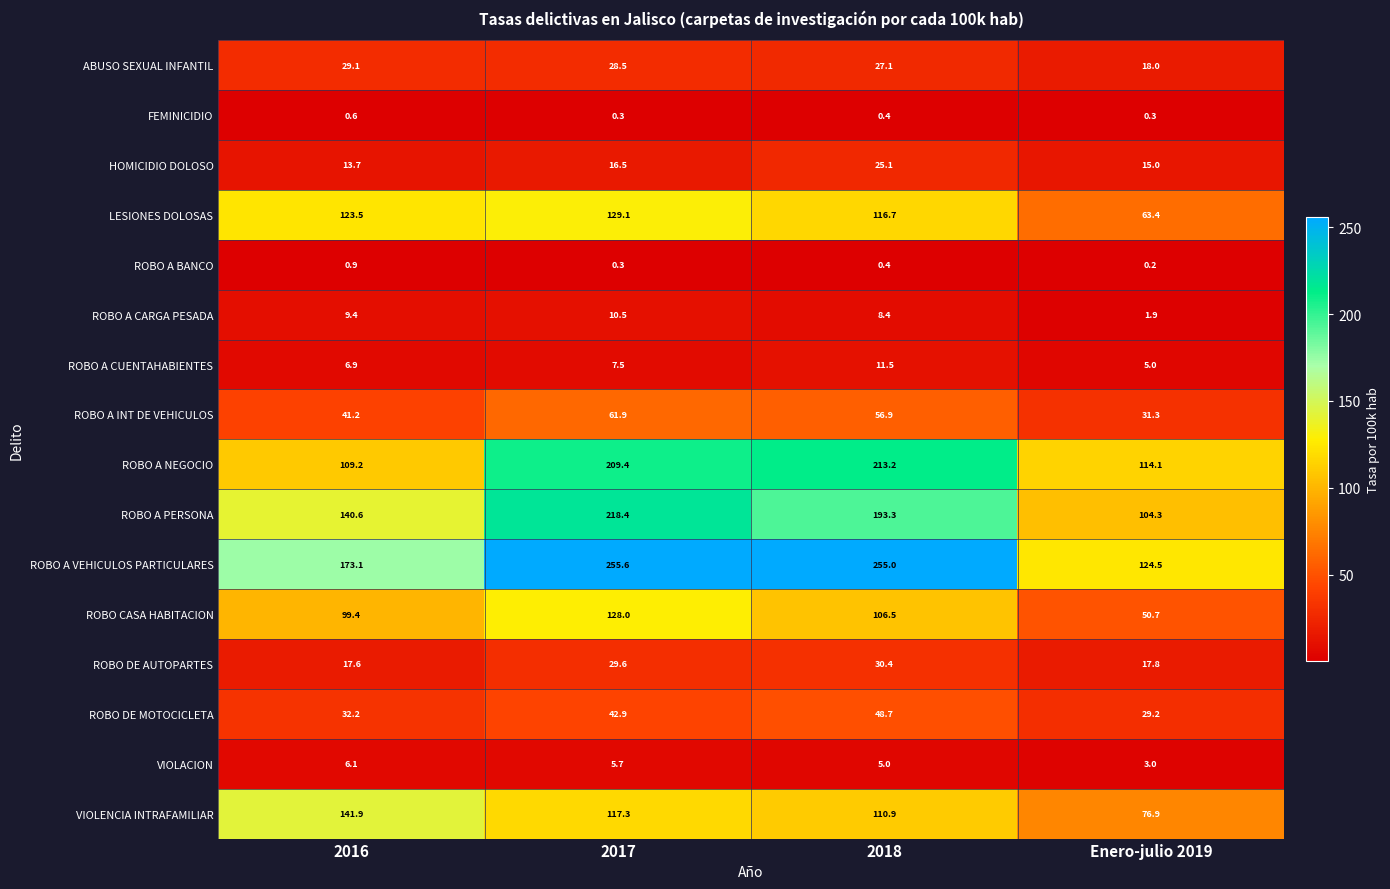

Rank the series by their maximum value, from highest to lowest.

ROBO A VEHICULOS PARTICULARES, ROBO A PERSONA, ROBO A NEGOCIO, VIOLENCIA INTRAFAMILIAR, LESIONES DOLOSAS, ROBO CASA HABITACION, ROBO A INT DE VEHICULOS, ROBO DE MOTOCICLETA, ROBO DE AUTOPARTES, ABUSO SEXUAL INFANTIL, HOMICIDIO DOLOSO, ROBO A CUENTAHABIENTES, ROBO A CARGA PESADA, VIOLACION, ROBO A BANCO, FEMINICIDIO